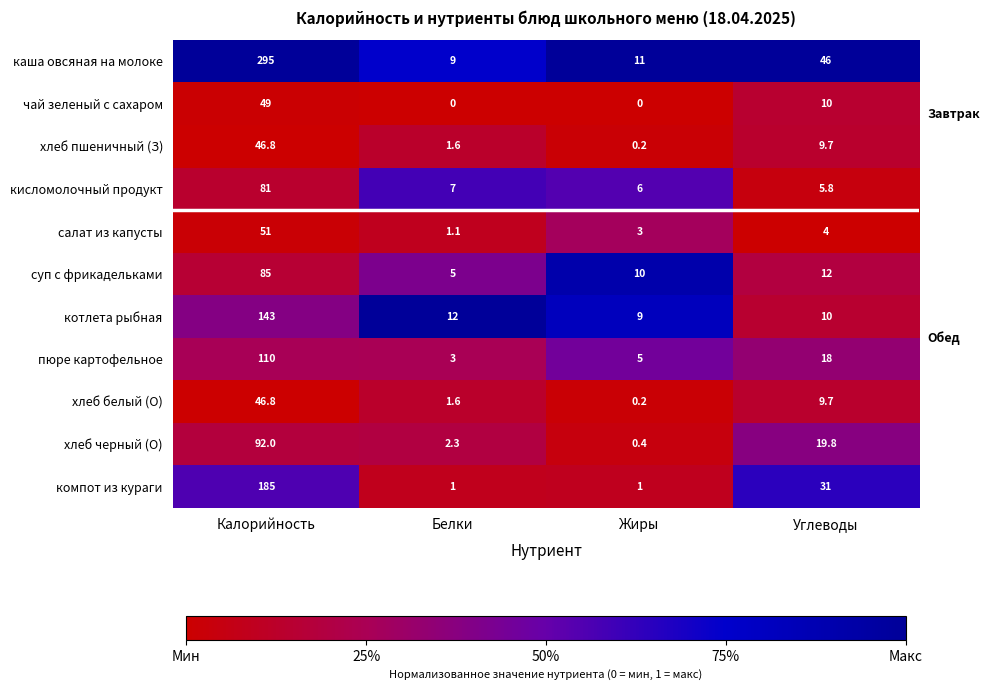

Which series has the largest range (max minus min)?

каша овсяная на молоке